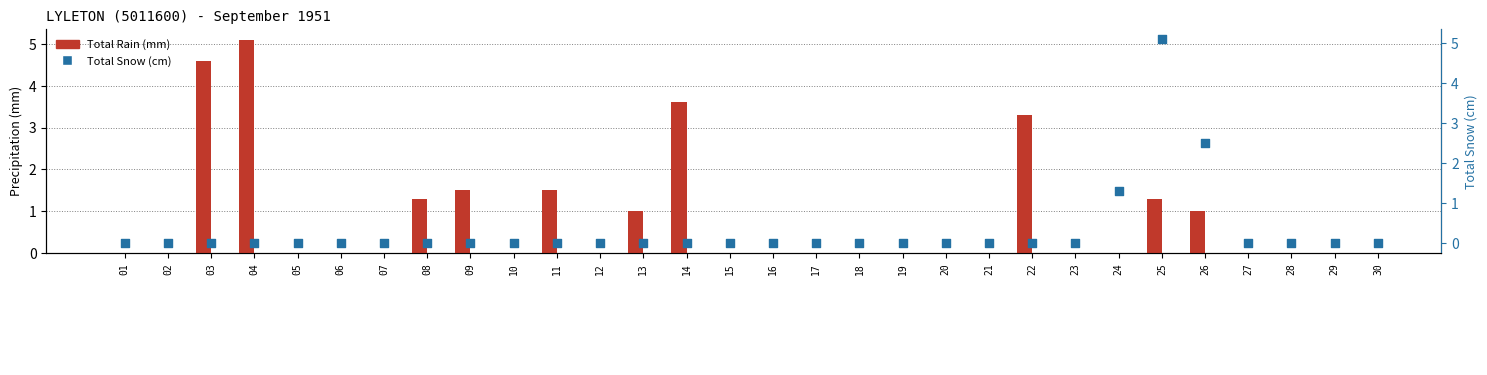

At which category is the sum across all series the highest?

25